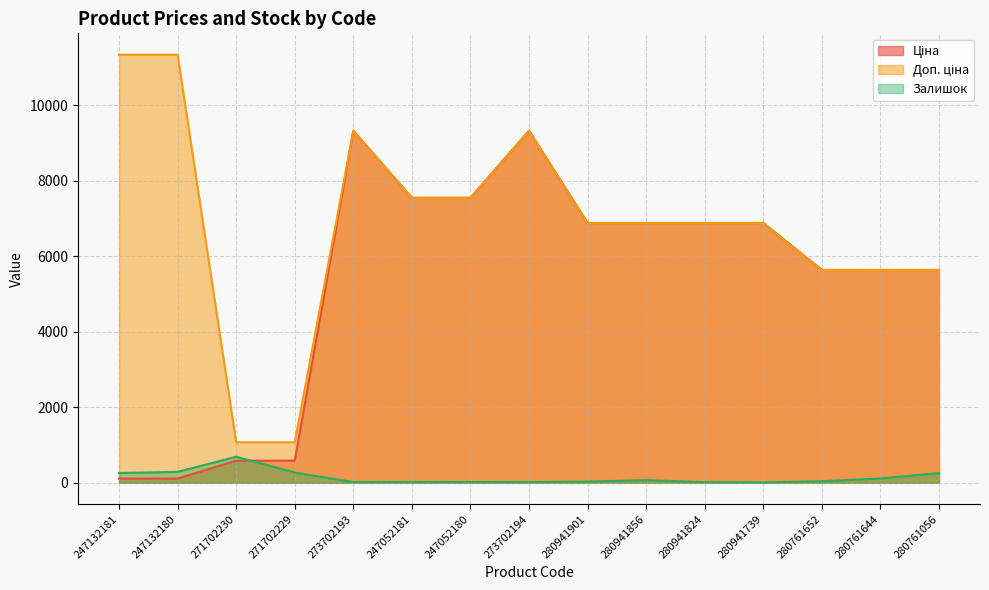

Which series has the widest spread of values?

Доп. ціна